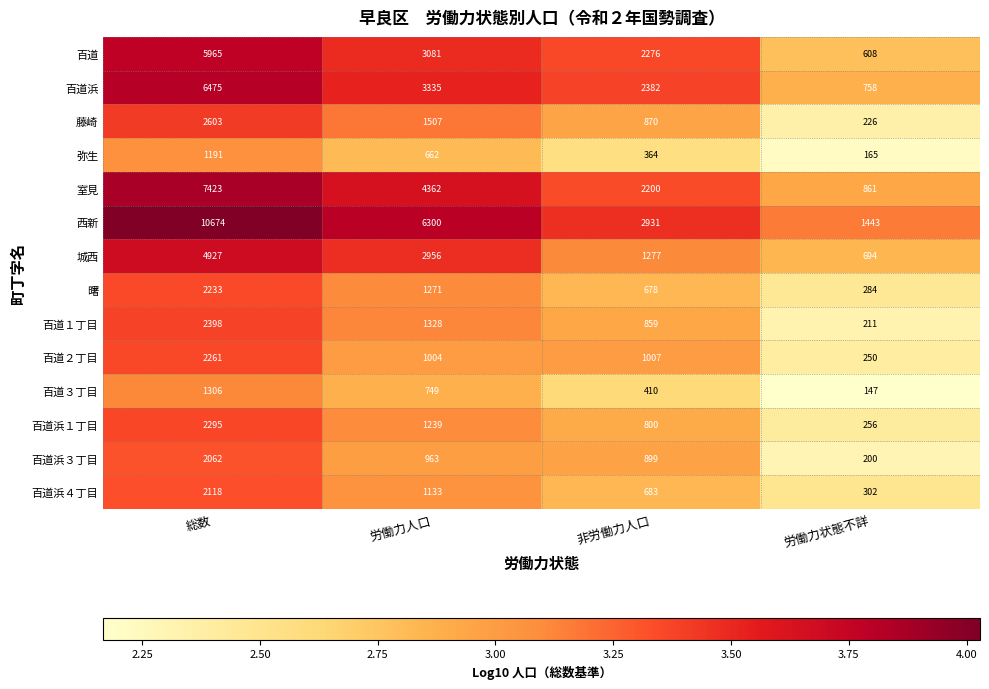

Between 労働力人口 and 労働力状態不詳, which series saw the biggest shift?

西新